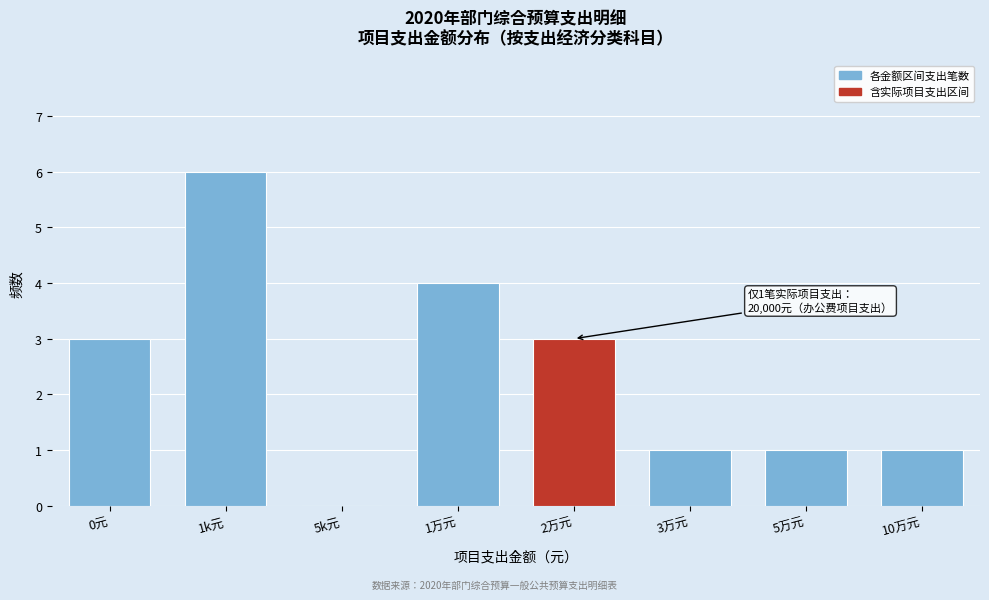

Reading left to right, extract all data points from this chart.

0元=3	1k元=6	5k元=0	1万元=4	2万元=3	3万元=1	5万元=1	10万元=1